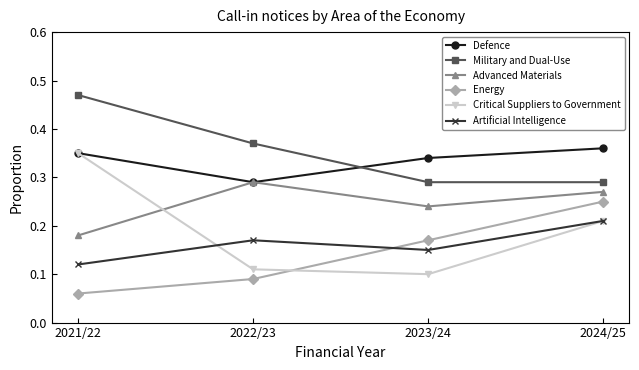

What position from the right is 2024/25?

1